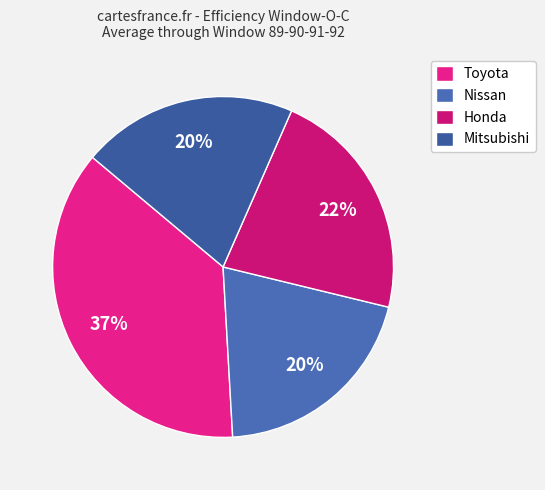

True or false: Honda accounts for 9% of the total.

False